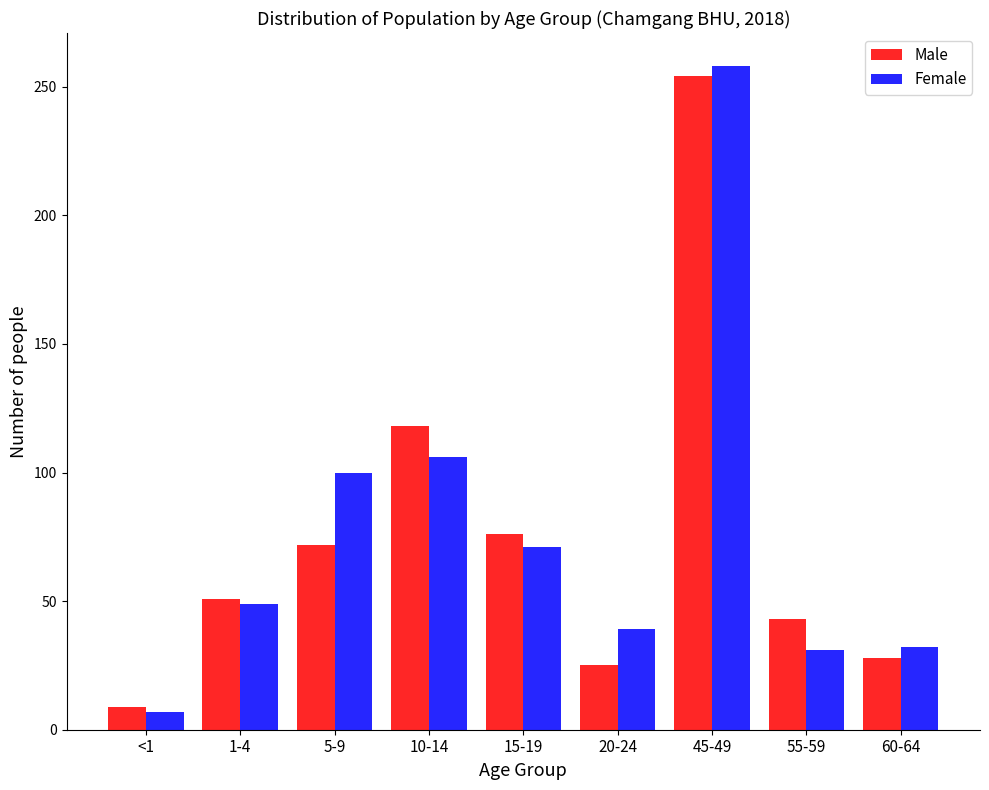

The Female series shows 175 at 5-9. True or false?

False